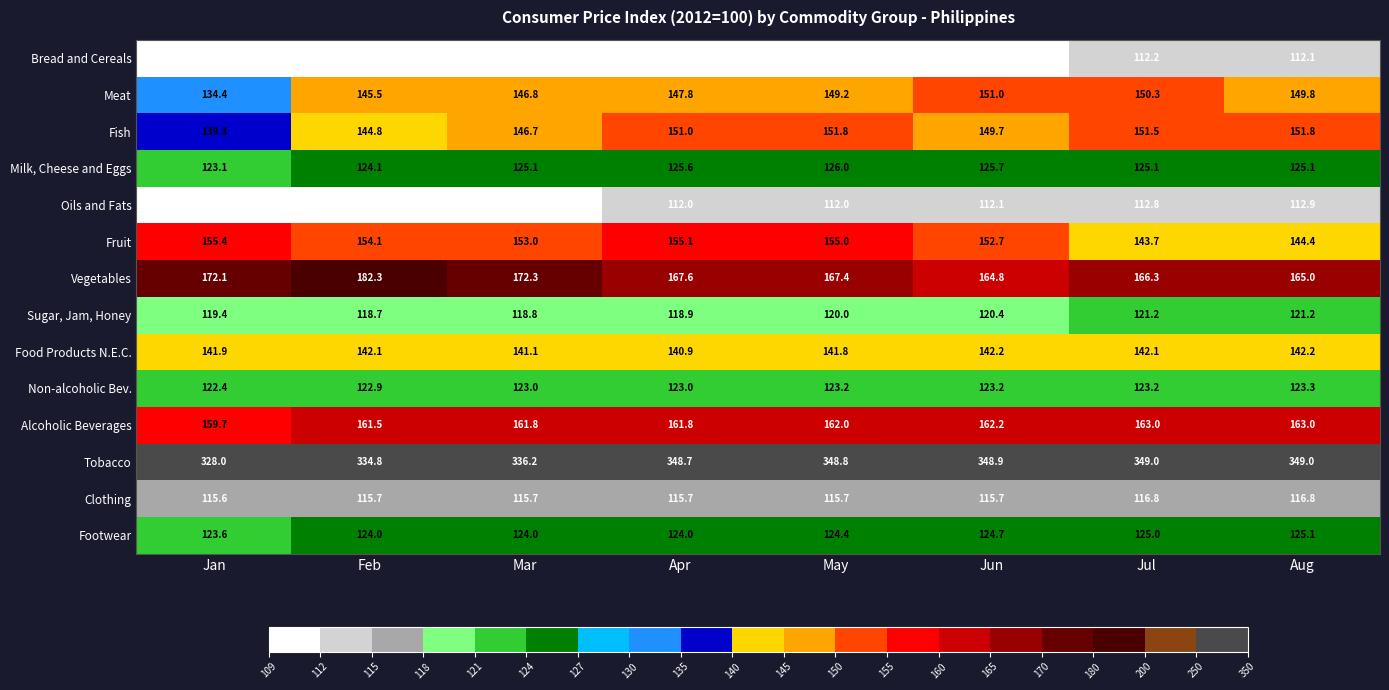

Is the value of Fruit at May greater than the value of Clothing at Feb?

Yes